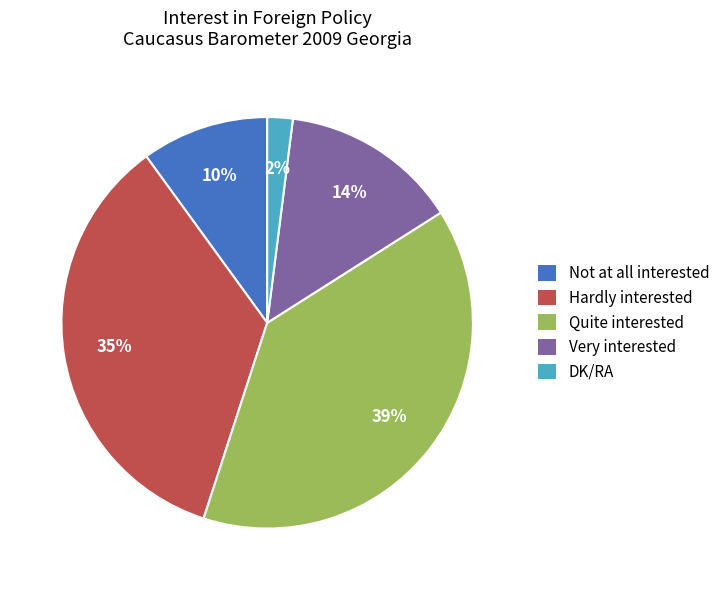

To the nearest percent, what is the difference between the largest and smallest slice percentages?

37%